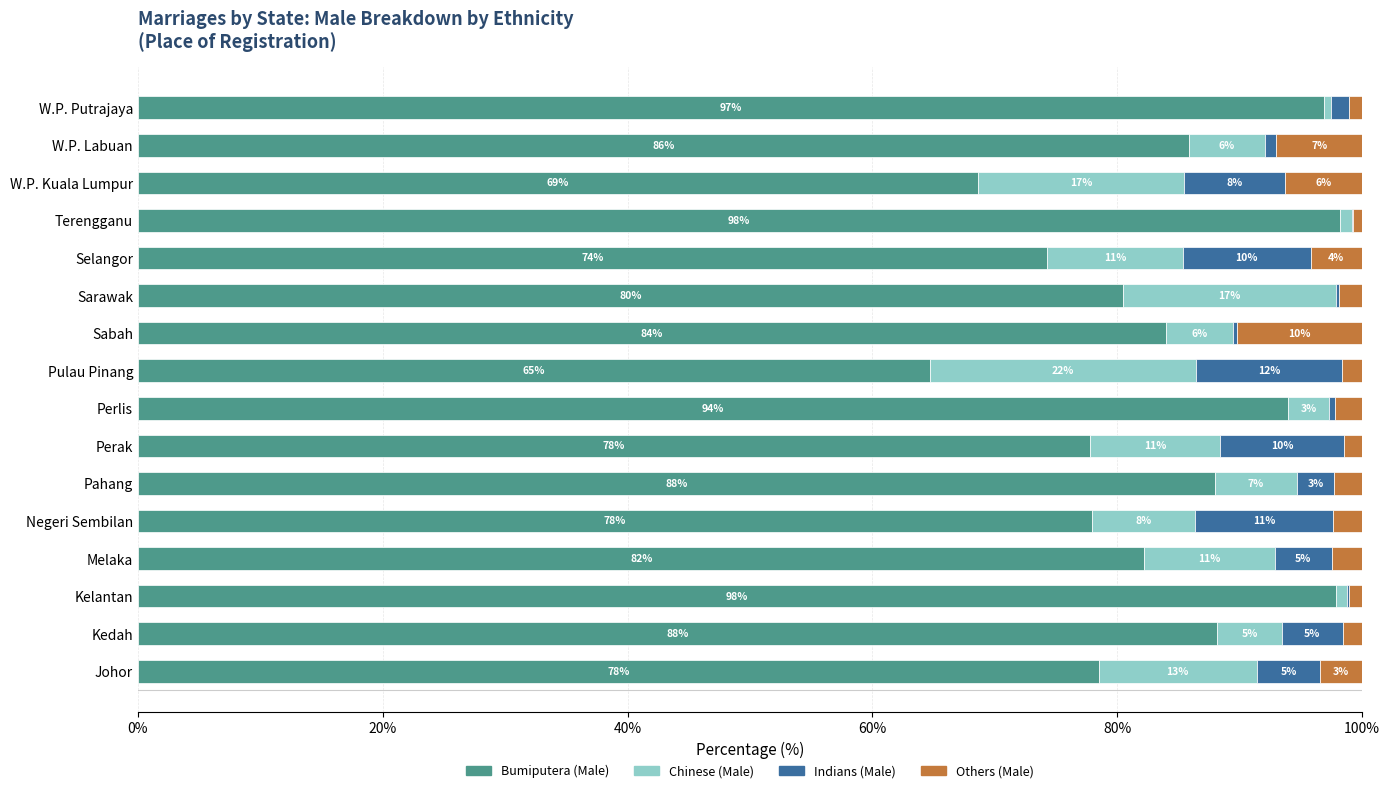

What is the approximate value of Bumiputera (Male) at Perlis?

94.0